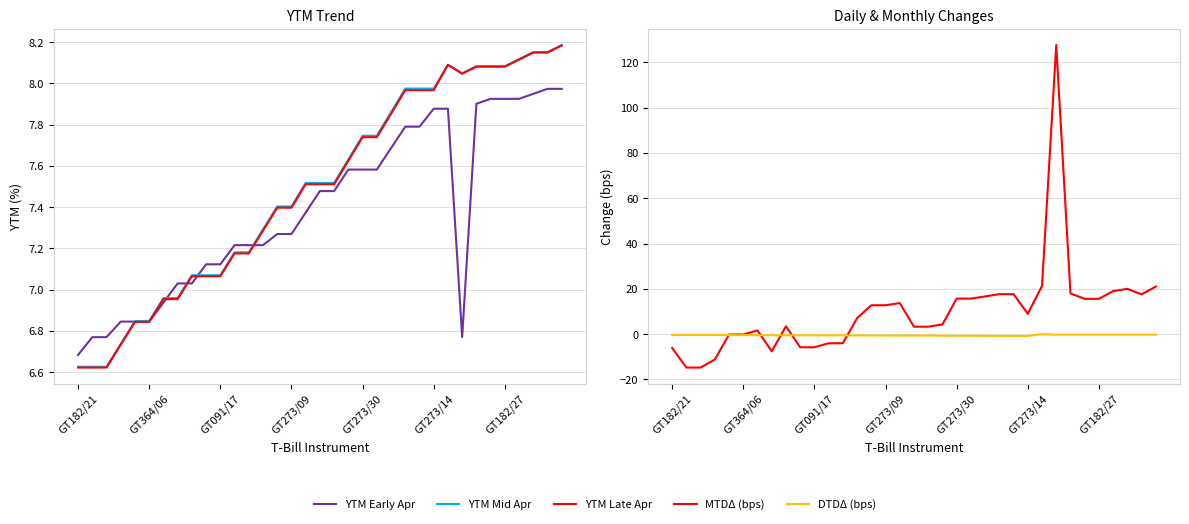

How many categories are shown in the chart?

35